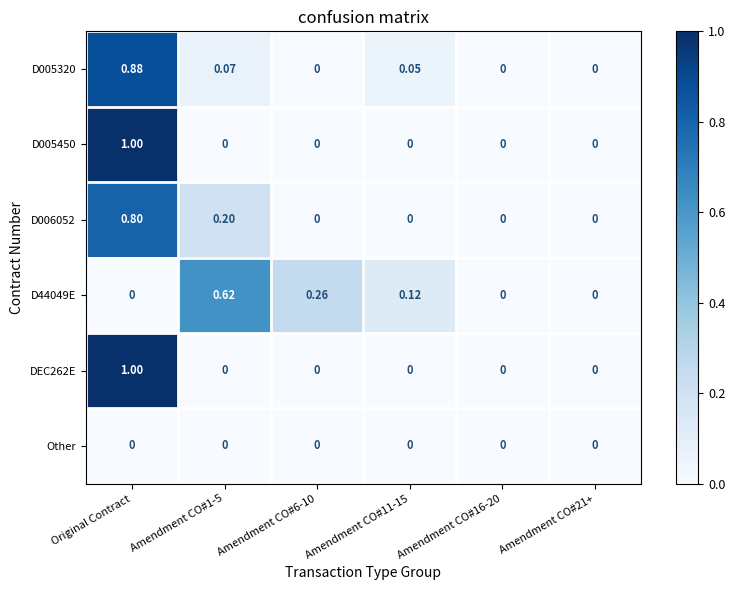

At which category is the sum across all series the highest?

Original Contract